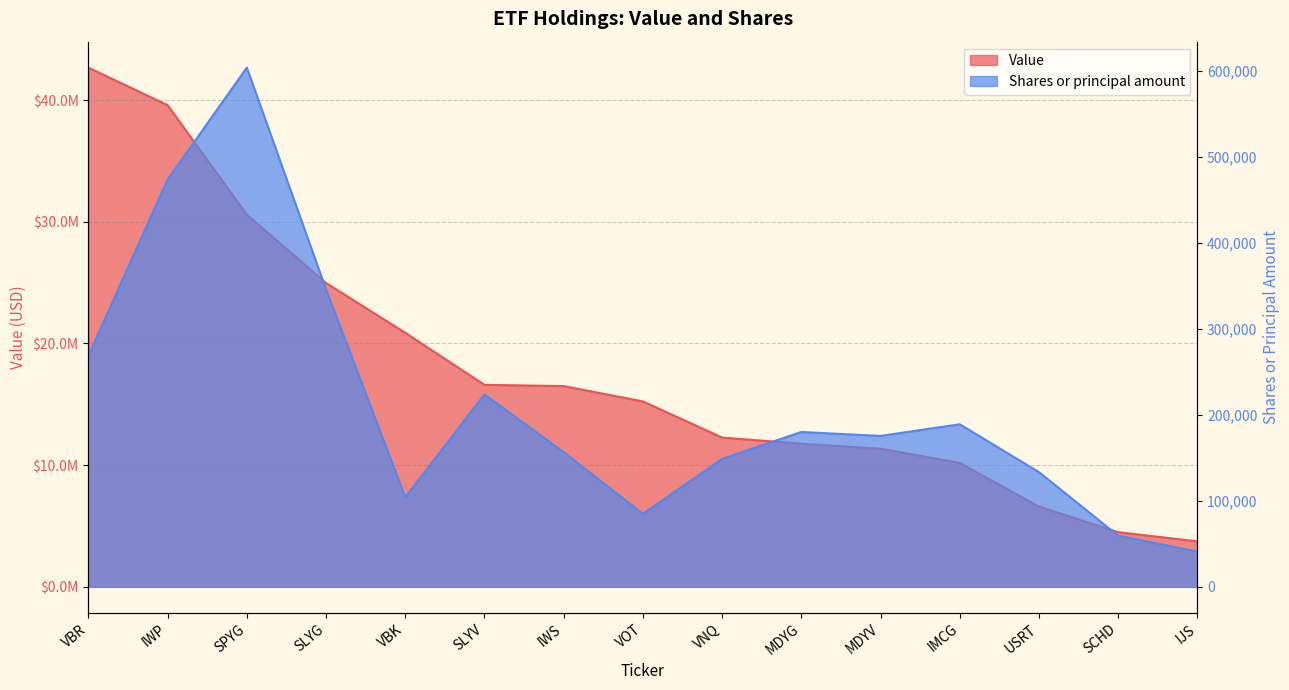

At which label does Value first exceed 15238922?

VBR